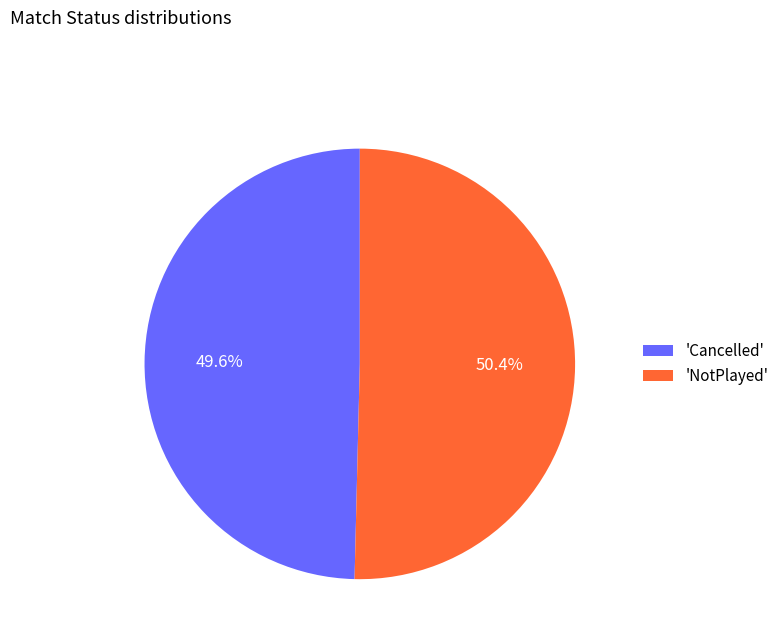

Which has a higher value, 'Cancelled' or 'NotPlayed'?

'NotPlayed'